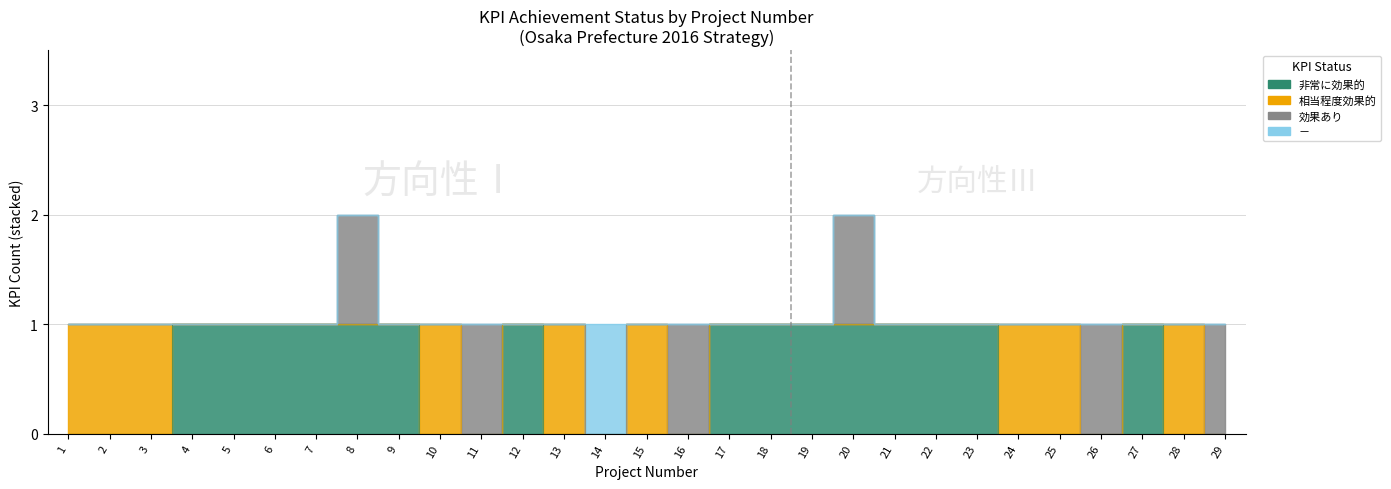

Between which two adjacent categories do 効果あり and 相当程度効果的 first intersect?

10 and 11